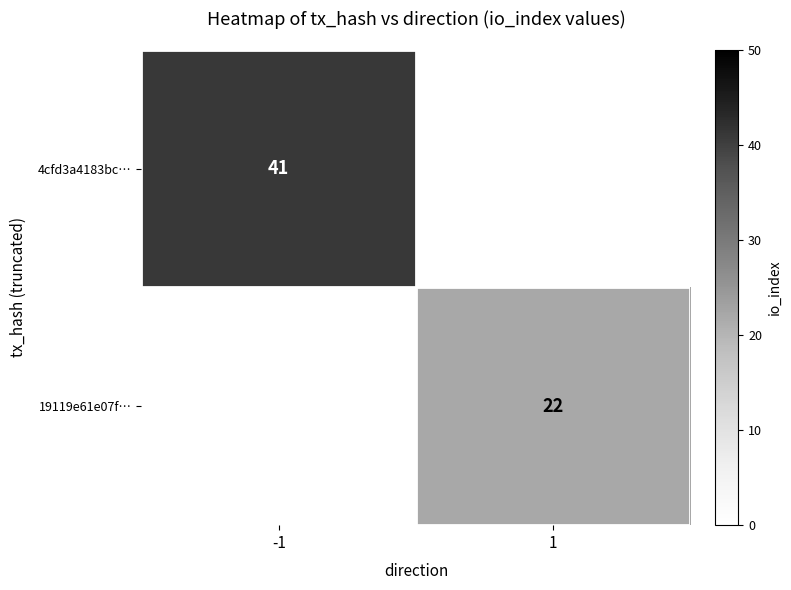

What is the smallest value displayed?

22.0